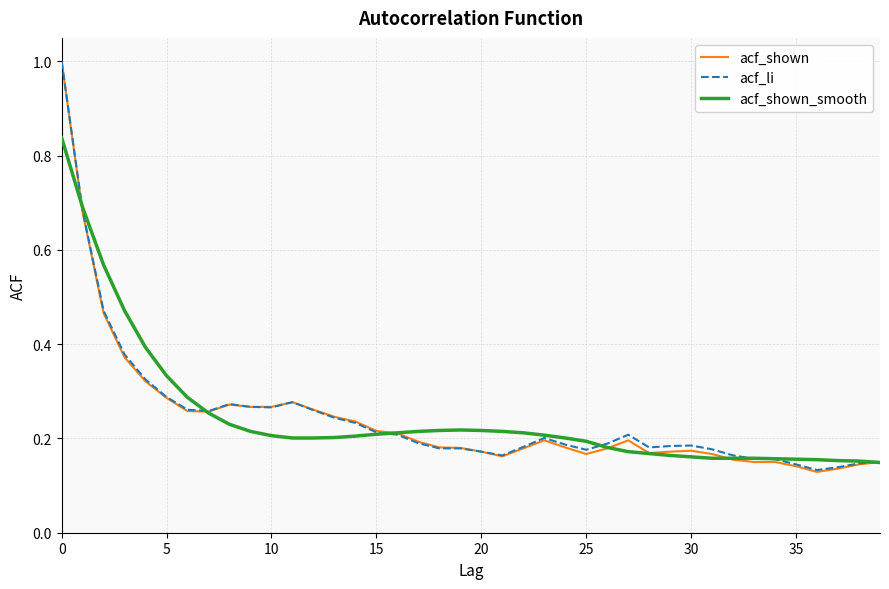

How many acf_shown values are between 0 and 1?

40